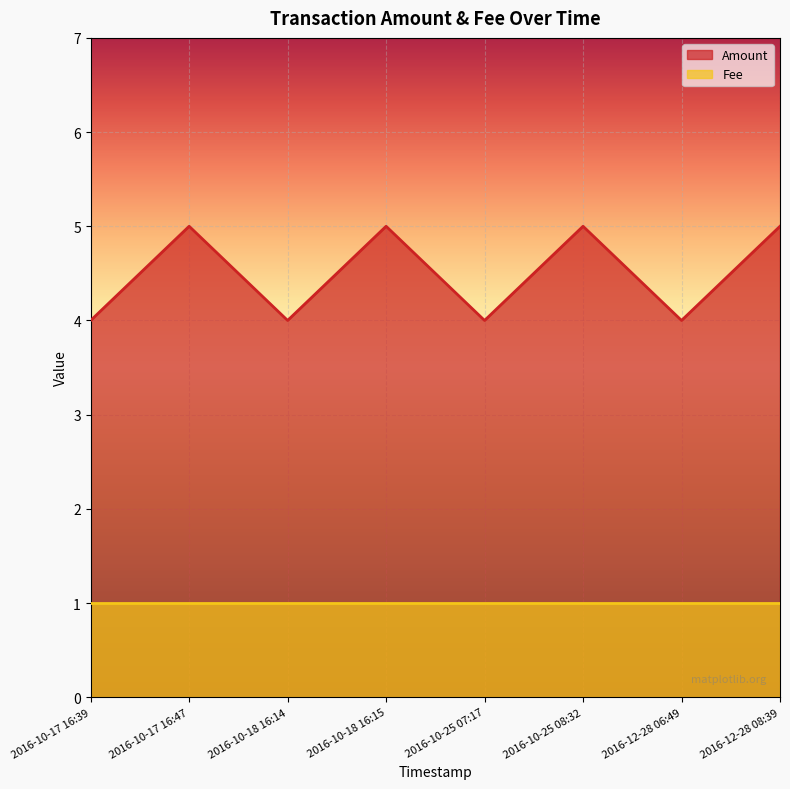

Reading left to right, what are all the values shown in this chart?

2016-10-17 16:39=4	2016-10-17 16:47=5	2016-10-18 16:14=4	2016-10-18 16:15=5	2016-10-25 07:17=4	2016-10-25 08:32=5	2016-12-28 06:49=4	2016-12-28 08:39=5